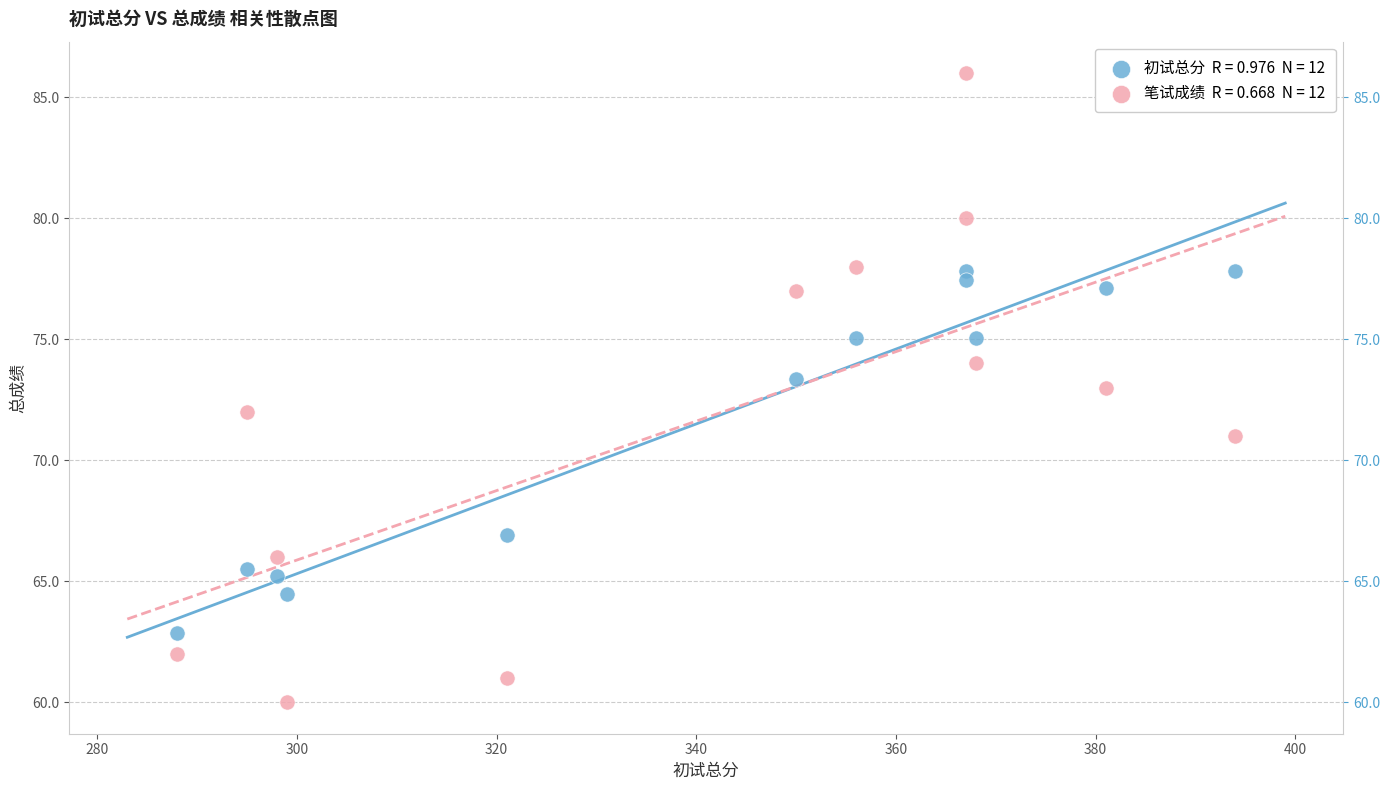

Across all data points, what is the range of Y values (max minus min)?

26.0